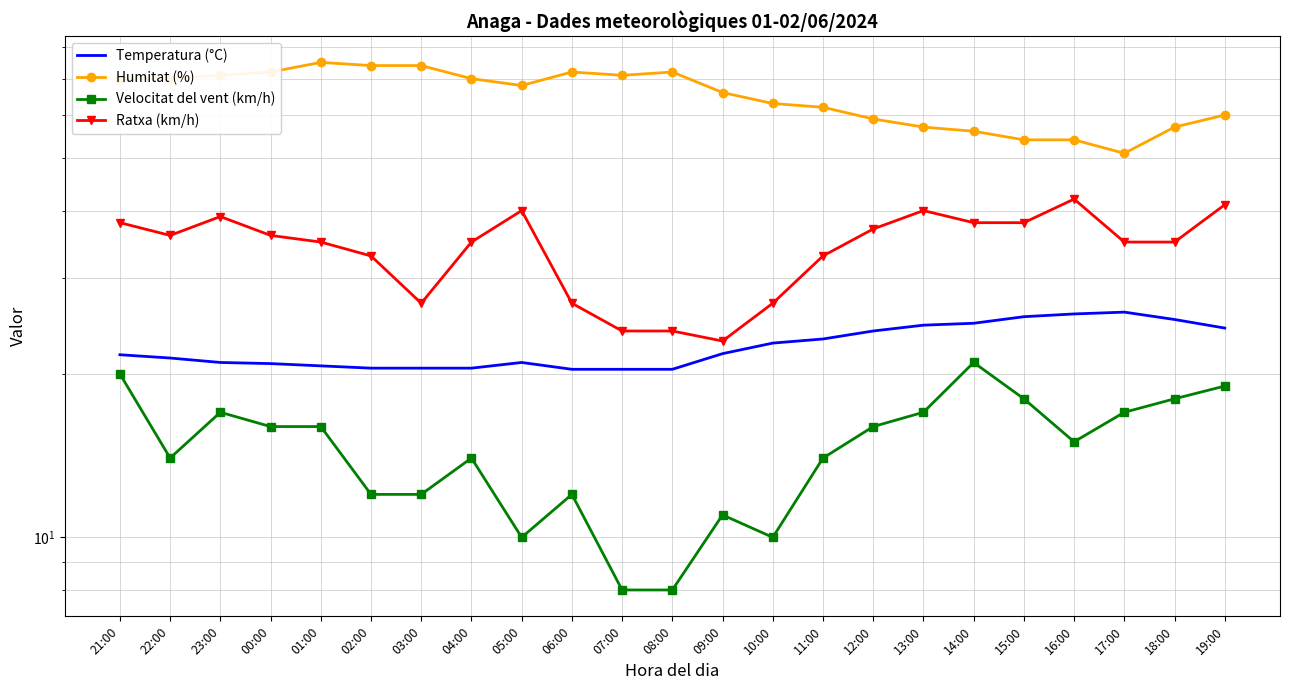

Reading right to left, transcribe all the data shown in this chart.

Temperatura (°C): 19:00=24.3	18:00=25.2	17:00=26.0	16:00=25.8	15:00=25.5	14:00=24.8	13:00=24.6	12:00=24.0	11:00=23.2	10:00=22.8	09:00=21.8	08:00=20.4	07:00=20.4	06:00=20.4	05:00=21.0	04:00=20.5	03:00=20.5	02:00=20.5	01:00=20.7	00:00=20.9	23:00=21.0	22:00=21.4	21:00=21.7
Humitat (%): 19:00=60.0	18:00=57.0	17:00=51.0	16:00=54.0	15:00=54.0	14:00=56.0	13:00=57.0	12:00=59.0	11:00=62.0	10:00=63.0	09:00=66.0	08:00=72.0	07:00=71.0	06:00=72.0	05:00=68.0	04:00=70.0	03:00=74.0	02:00=74.0	01:00=75.0	00:00=72.0	23:00=71.0	22:00=70.0	21:00=70.0
Velocitat del vent (km/h): 19:00=19.0	18:00=18.0	17:00=17.0	16:00=15.0	15:00=18.0	14:00=21.0	13:00=17.0	12:00=16.0	11:00=14.0	10:00=10.0	09:00=11.0	08:00=8.0	07:00=8.0	06:00=12.0	05:00=10.0	04:00=14.0	03:00=12.0	02:00=12.0	01:00=16.0	00:00=16.0	23:00=17.0	22:00=14.0	21:00=20.0
Ratxa (km/h): 19:00=41.0	18:00=35.0	17:00=35.0	16:00=42.0	15:00=38.0	14:00=38.0	13:00=40.0	12:00=37.0	11:00=33.0	10:00=27.0	09:00=23.0	08:00=24.0	07:00=24.0	06:00=27.0	05:00=40.0	04:00=35.0	03:00=27.0	02:00=33.0	01:00=35.0	00:00=36.0	23:00=39.0	22:00=36.0	21:00=38.0